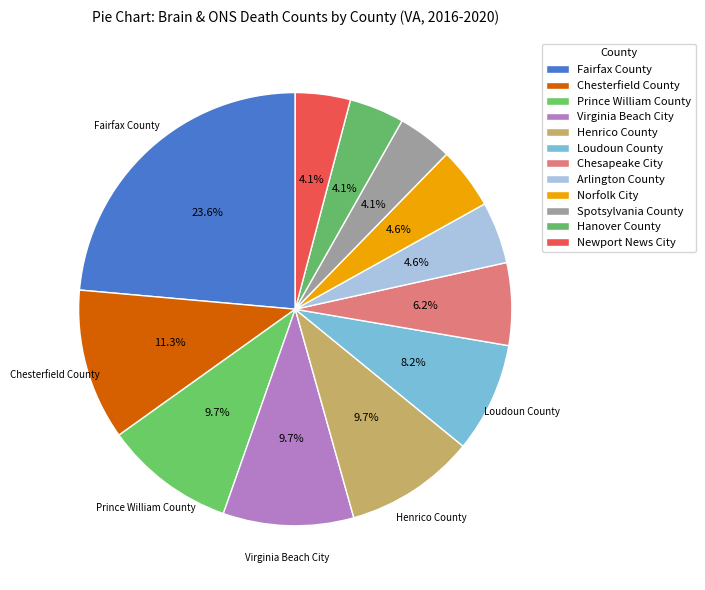

To the nearest percent, what portion does Arlington County represent?

5%